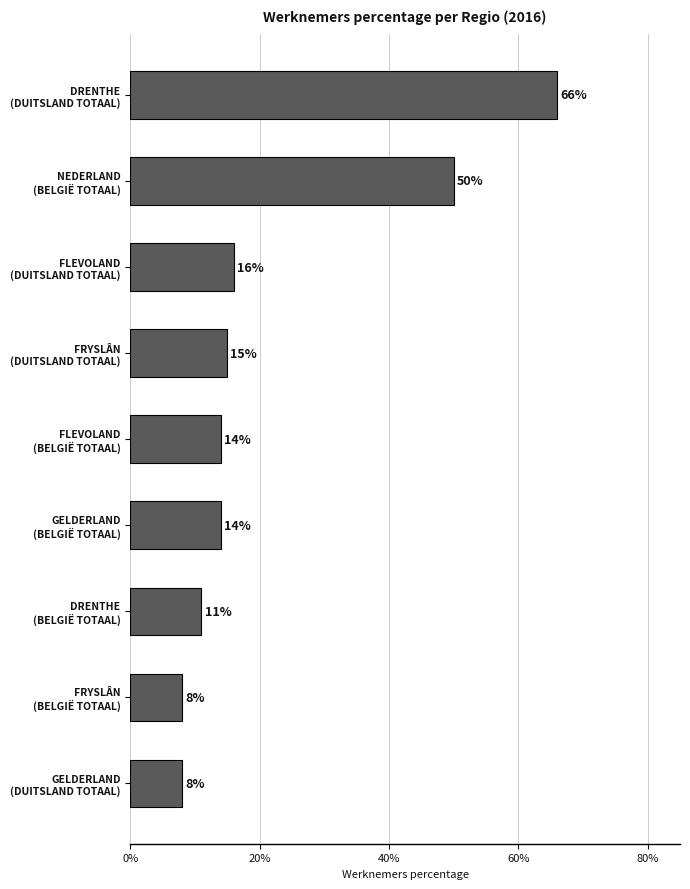

Are the bars horizontal?

Yes